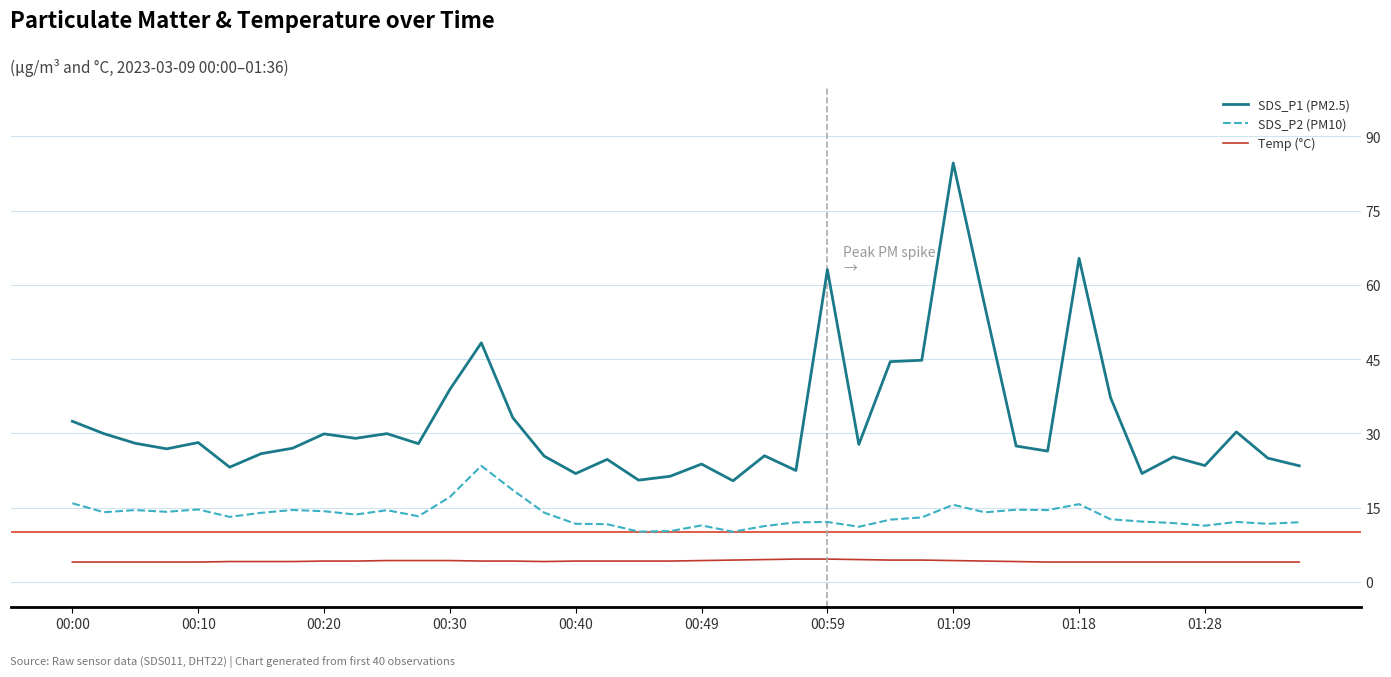

Which series has the largest total across all categories?

SDS_P1 (PM2.5)